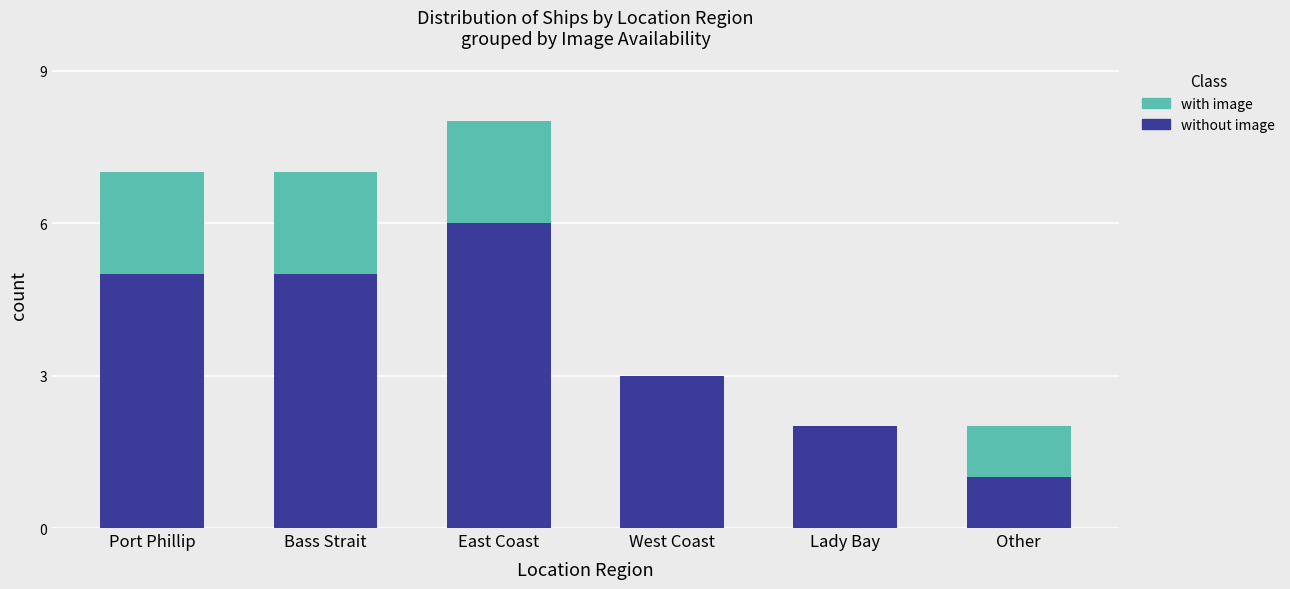

The without image series shows 5 at Port Phillip. True or false?

True